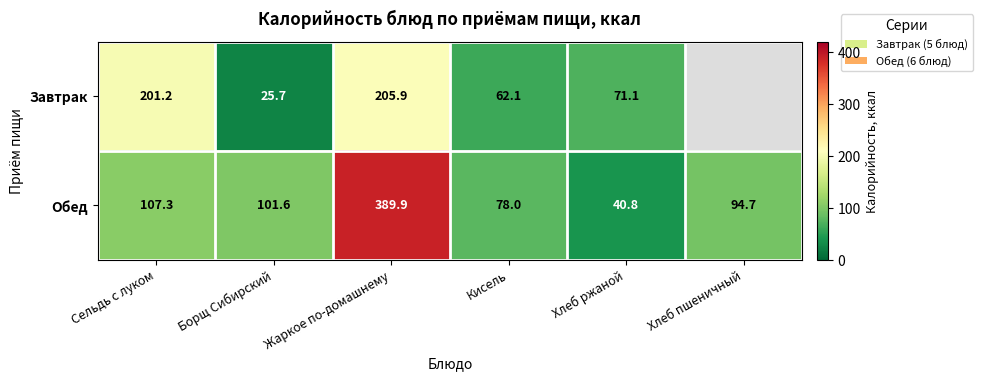

What is the difference between the second highest and second lowest values in the Обед series?

29.3